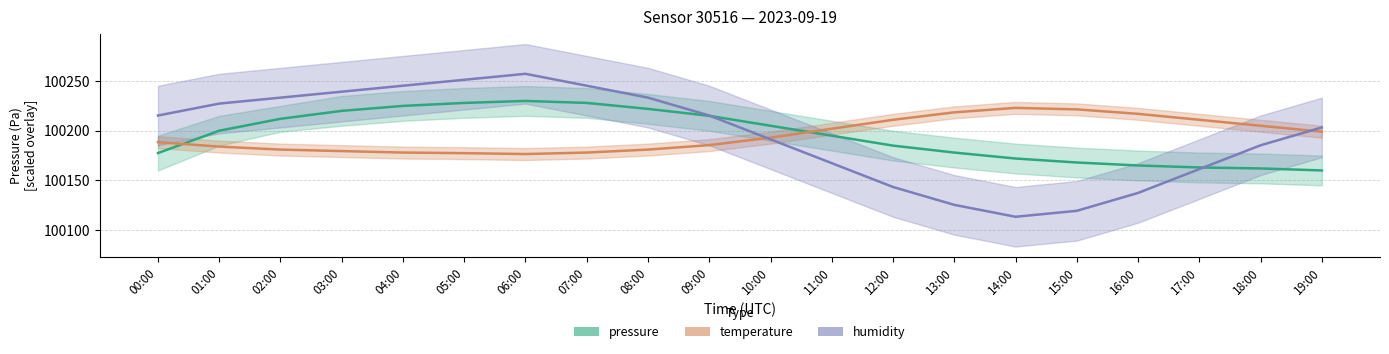

True or false: humidity and temperature intersect in this chart.

True